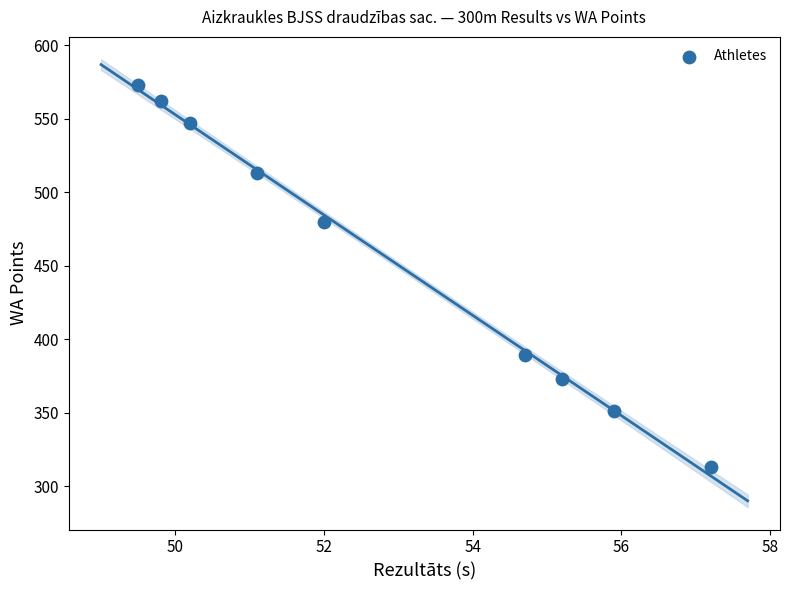

What is the range of Y values (max minus min)?

260